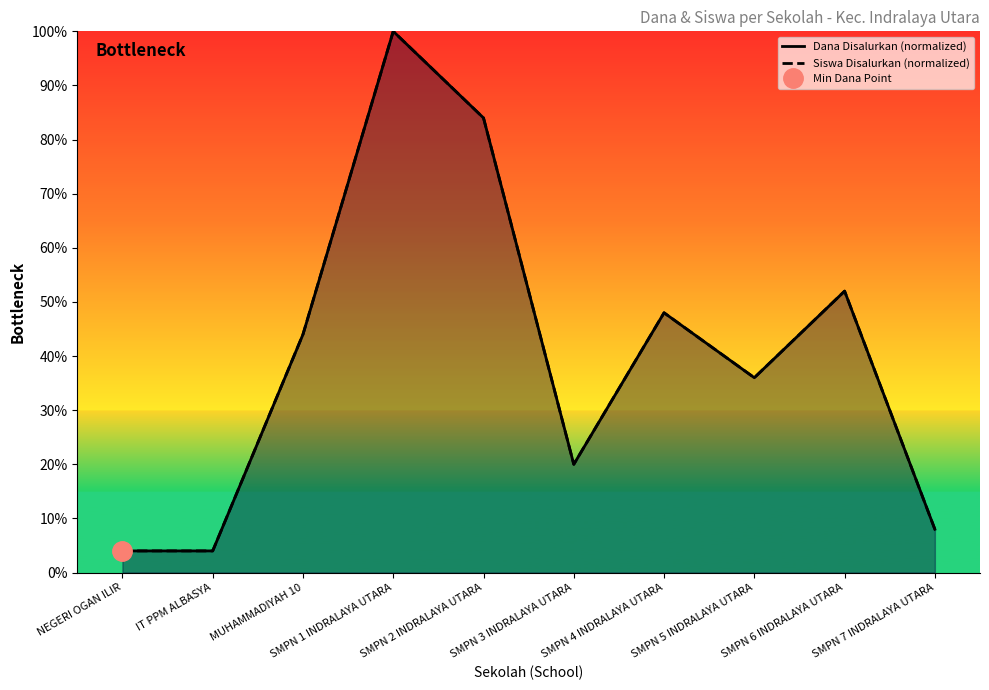

True or false: Siswa Disalurkan (normalized) has more than 2 points higher than both neighbors.

True